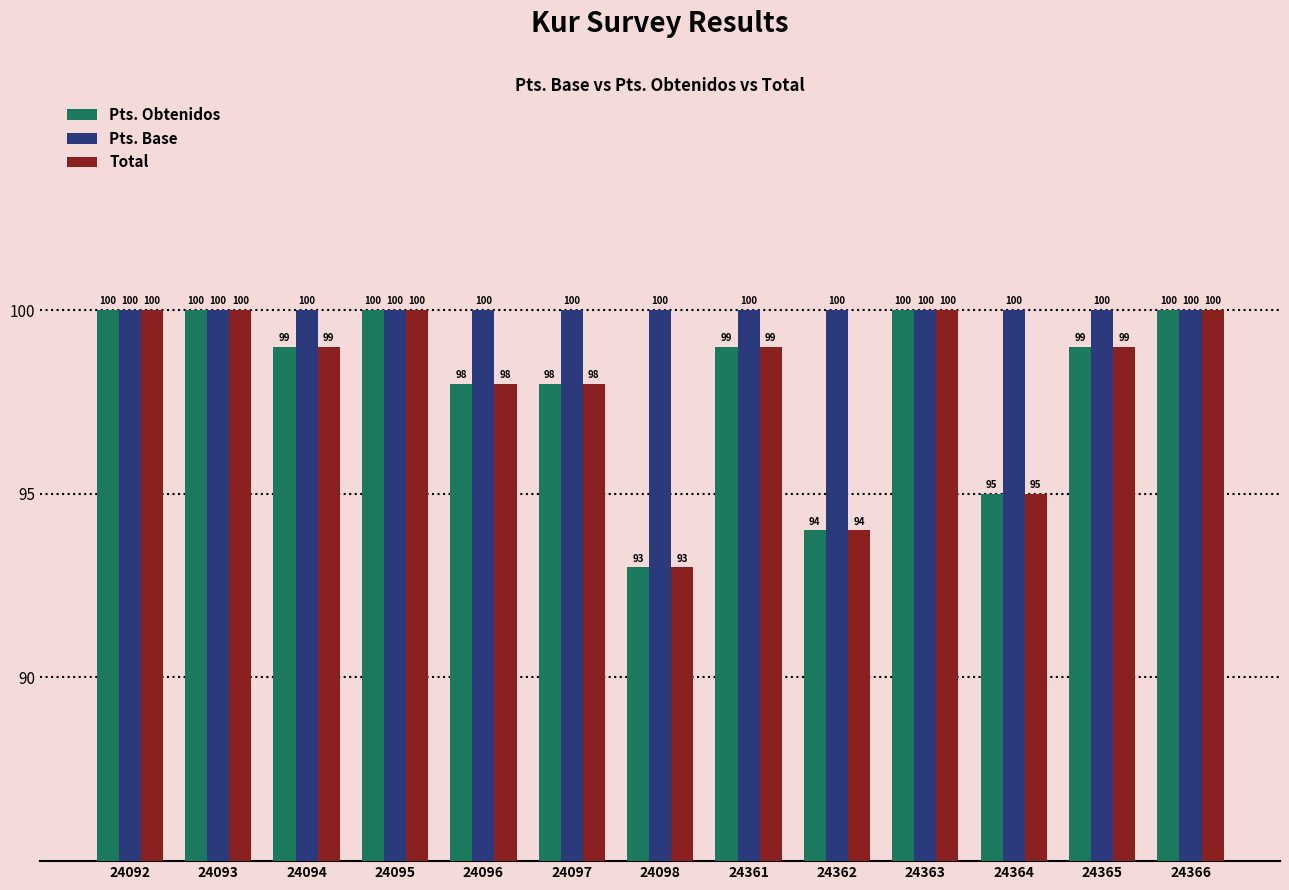

How many groups of bars are there?

13